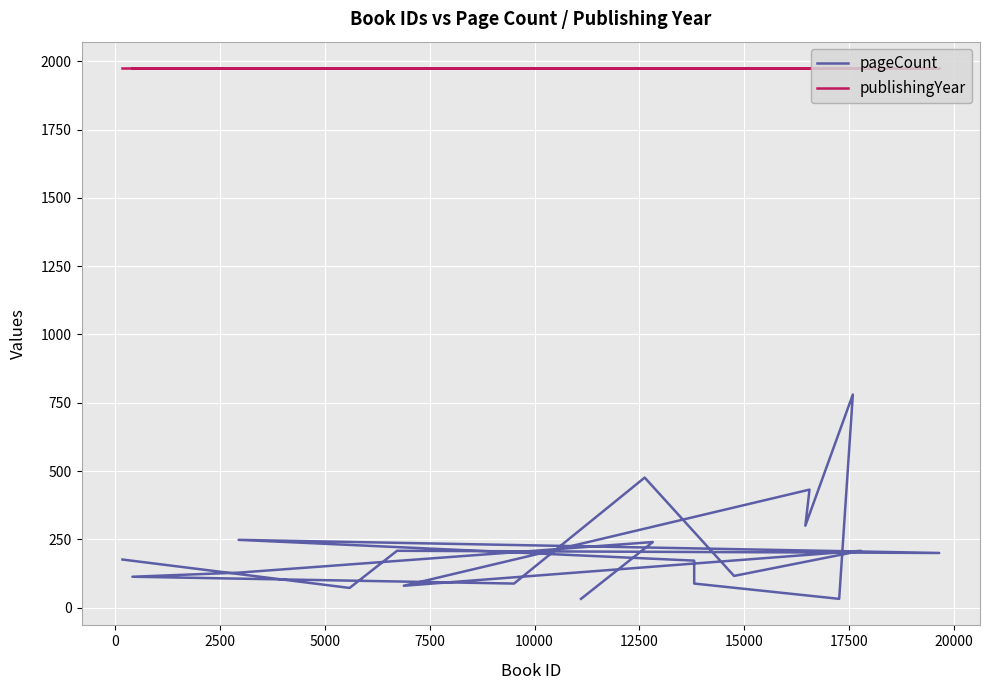

What is the maximum value shown in the chart?

1975